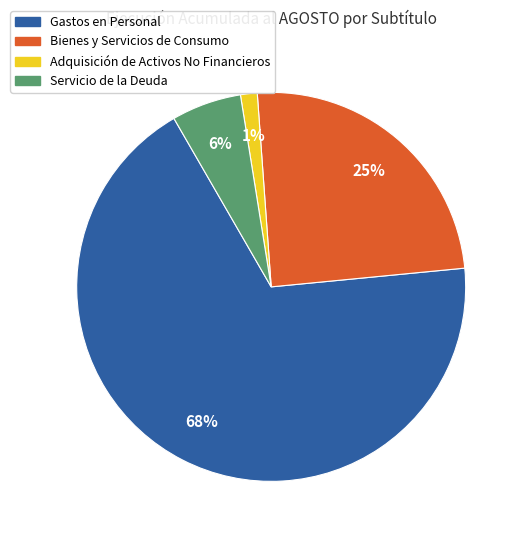

To the nearest percent, what is the difference between the largest and smallest slice percentages?

67%